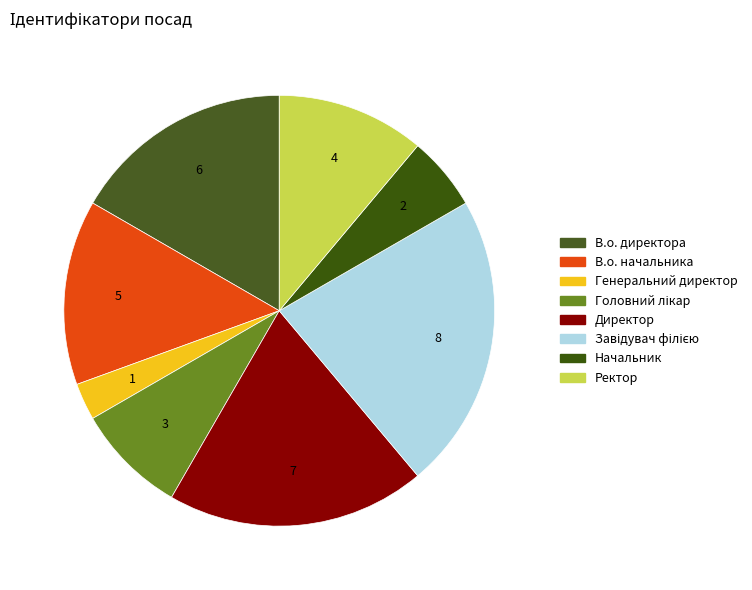

Is there any slice that represents more than half of the pie?

No